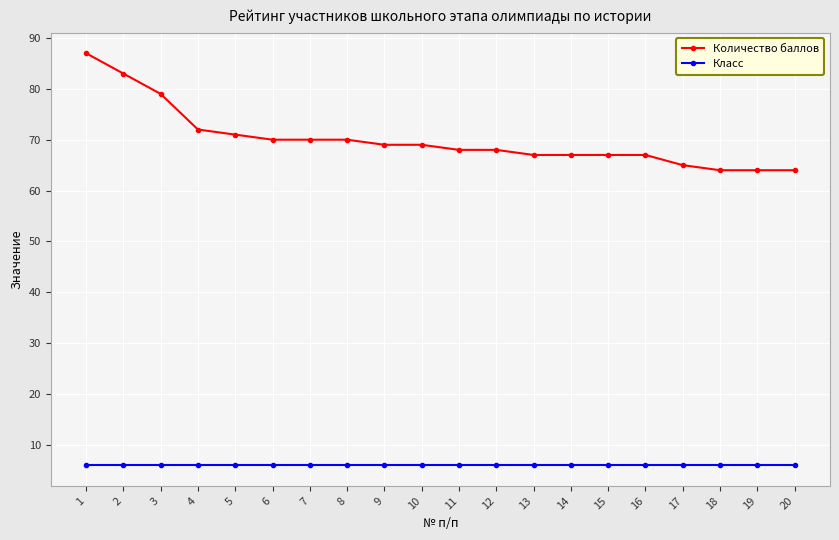

The value of Количество баллов at 13 is 67. True or false?

True